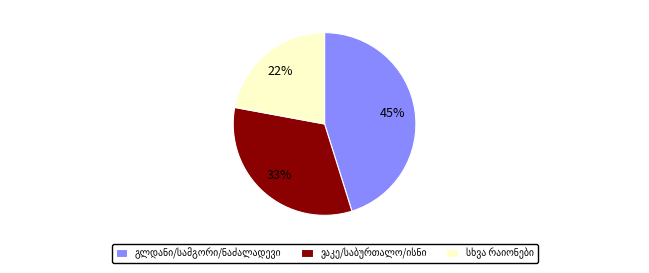

Does any single category account for the majority?

No